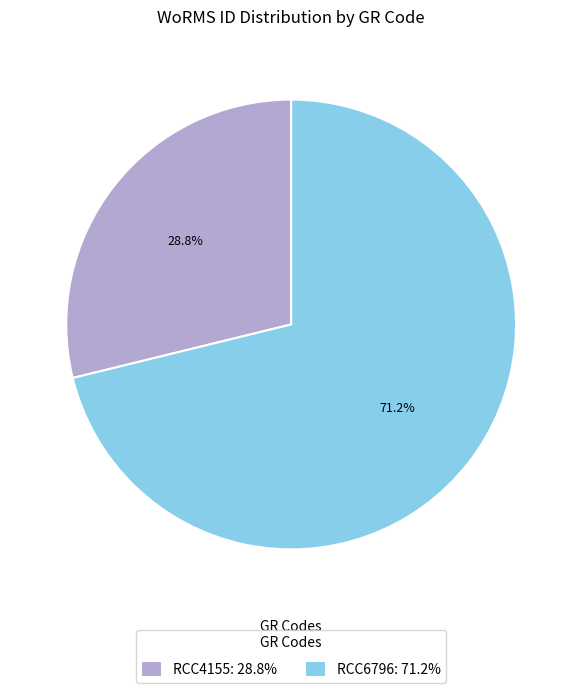

The RCC6796 slice represents 79% of the pie. True or false?

False